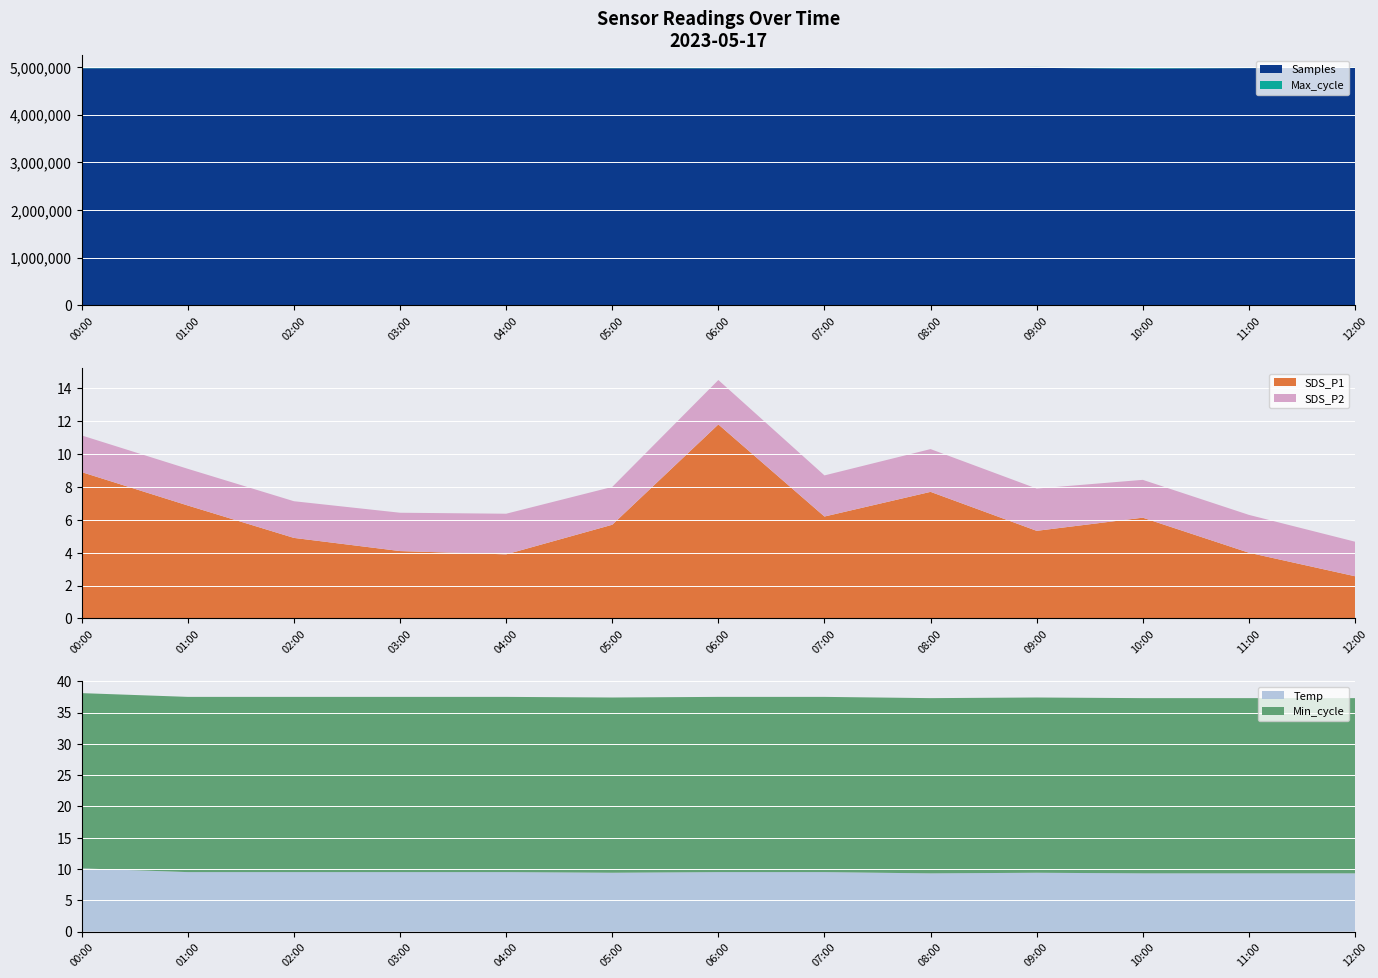

Reading left to right, what are all the values shown in this chart?

Samples: 4978334.0	4980273.0	4978299.0	4975632.0	4976366.0	4978347.0	4977669.0	4983504.0	4978213.0	4985457.0	4973177.0	4981397.0	4984812.0
Max_cycle: 20219.0	20677.0	20465.0	20917.0	20187.0	20857.0	20530.0	20466.0	20488.0	20816.0	20810.0	20521.0	20489.0
SDS_P1: 8.9	6.9	4.9	4.1	3.9	5.7	11.8	6.2	7.7	5.3	6.1	4.0	2.6
SDS_P2: 2.2	2.2	2.2	2.3	2.5	2.3	2.7	2.5	2.6	2.6	2.3	2.3	2.1
Min_cycle: 28.0	28.0	28.0	28.0	28.0	28.0	28.0	28.0	28.0	28.0	28.0	28.0	28.0
Temp: 10.1	9.5	9.5	9.5	9.5	9.4	9.5	9.5	9.3	9.4	9.3	9.3	9.3